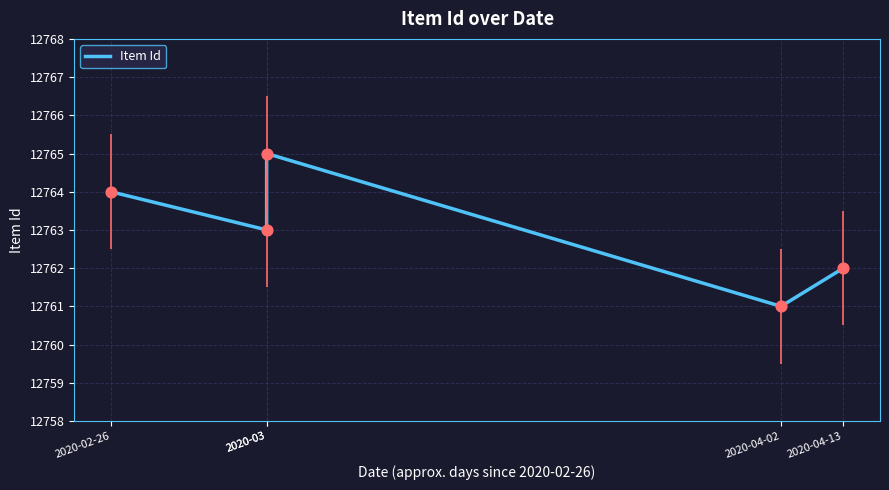

What is the change in value from 2020-03 to 2020-04-02?

-4